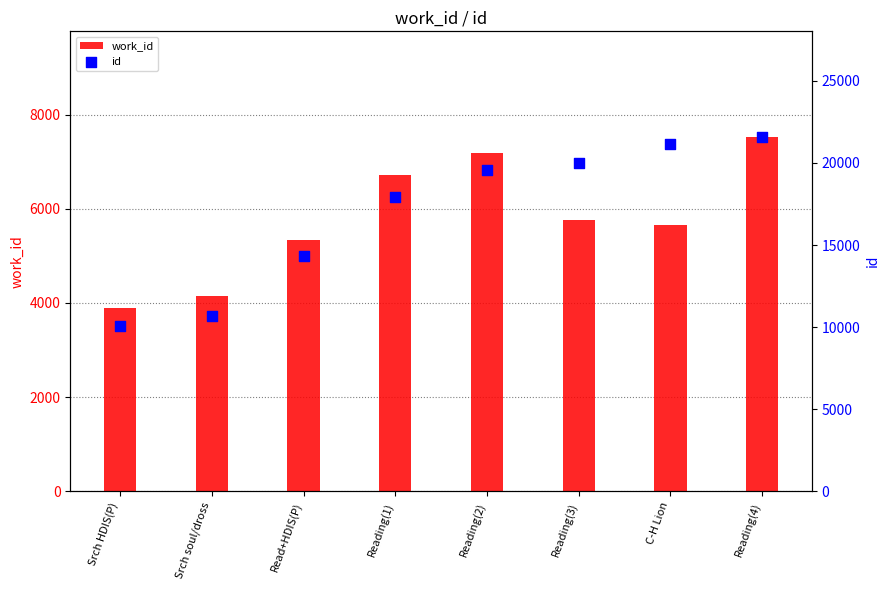

What are all the series names shown in the legend?

work_id, id